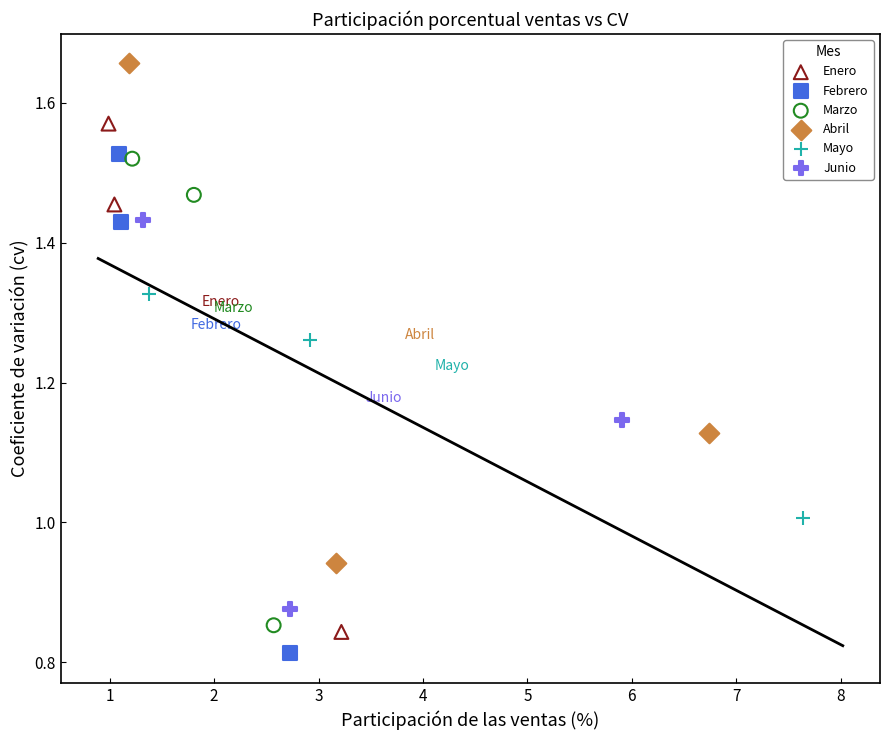

Which series reaches the minimum Y coordinate?

Febrero